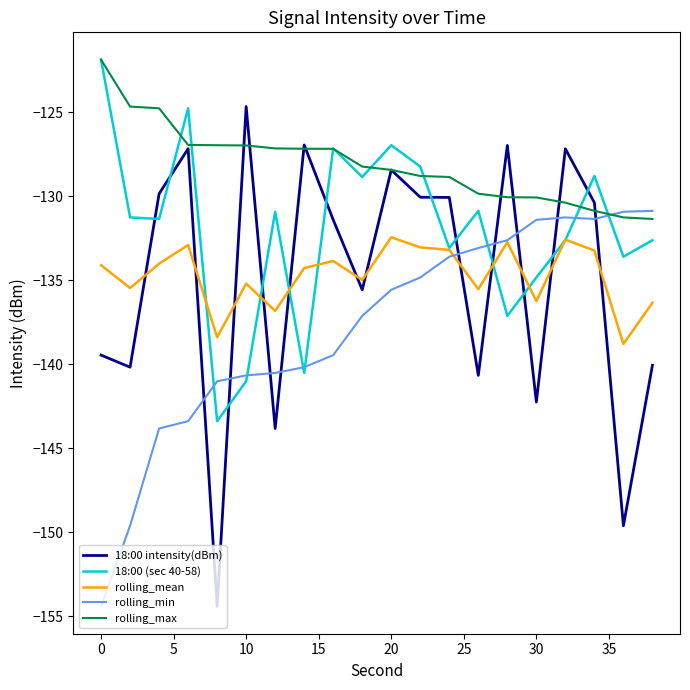

Which series has the largest total across all categories?

rolling_max